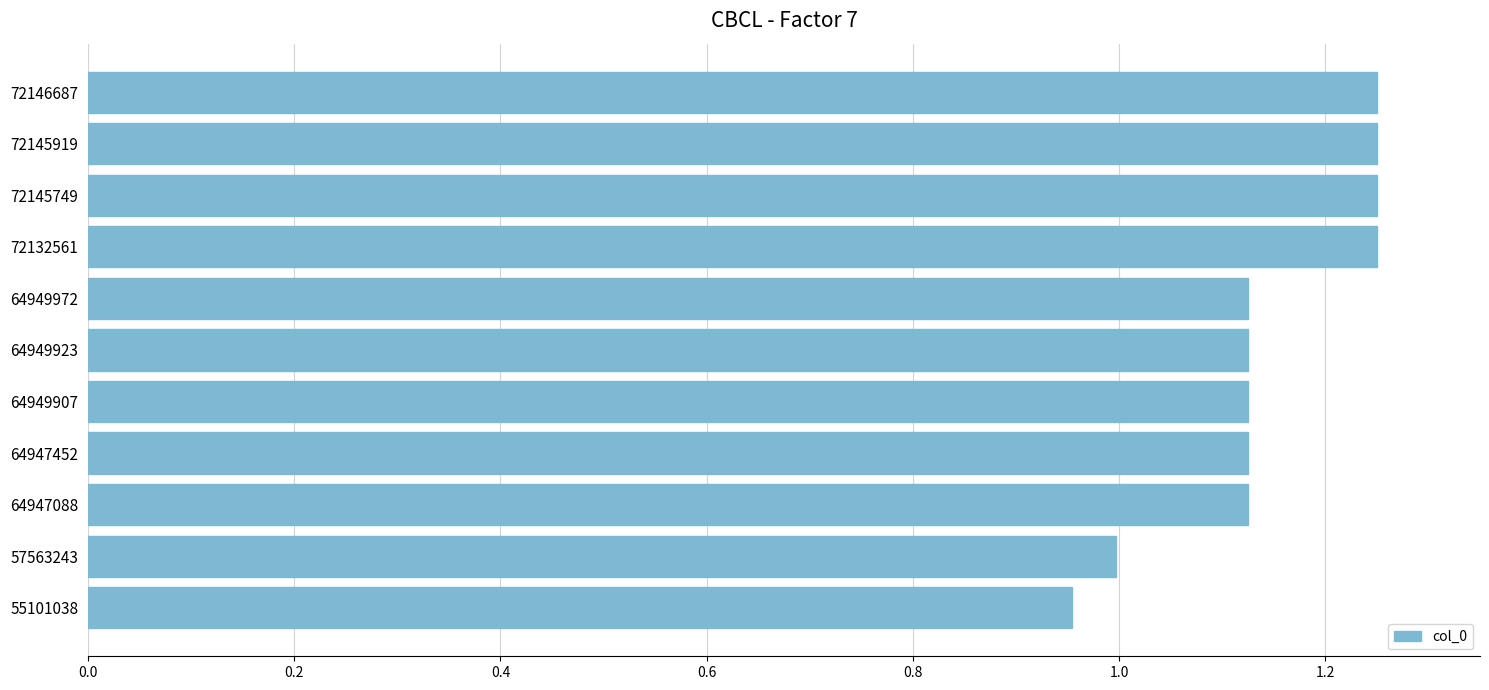

What is the difference between the second highest and minimum values?

0.3